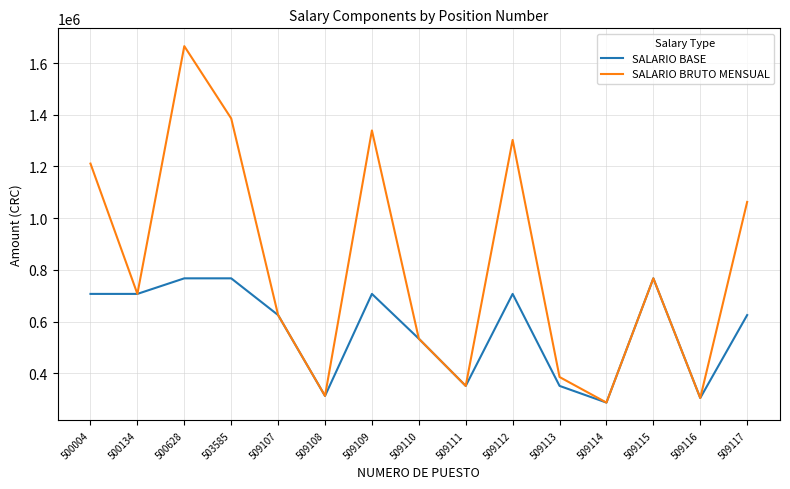

What is the maximum value for SALARIO BRUTO MENSUAL?

1665264.5